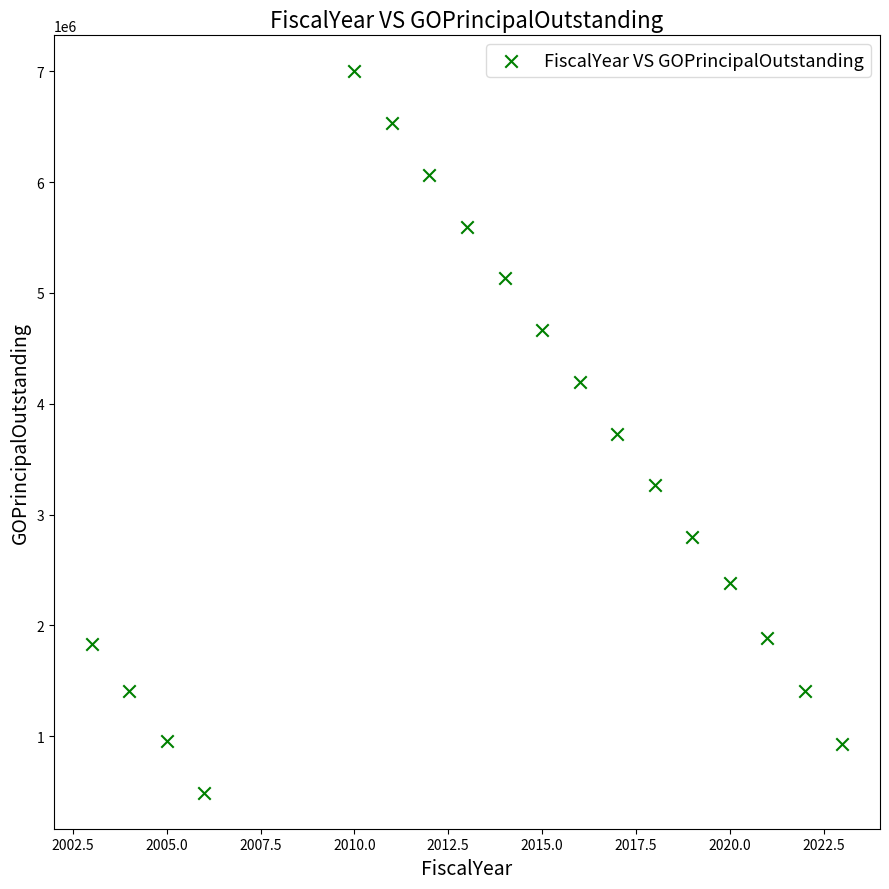

What is the range of Y values (max minus min)?

6510000